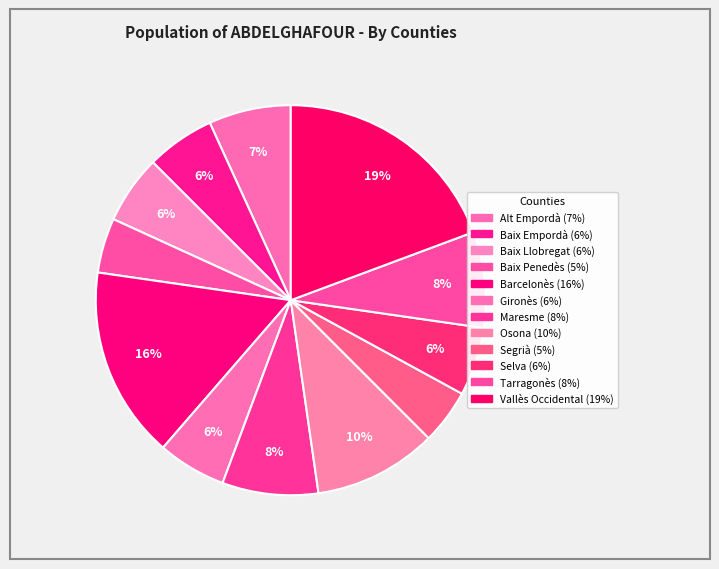

Count the number of slices in the pie.

12